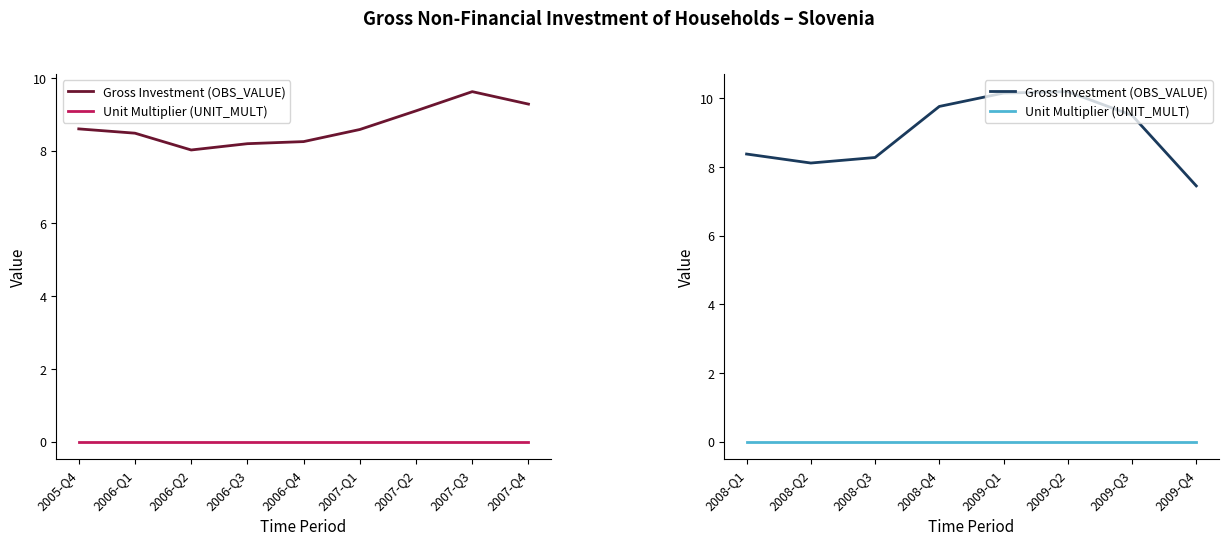

At which label does Unit Multiplier (UNIT_MULT) reach its minimum?

2008-Q1